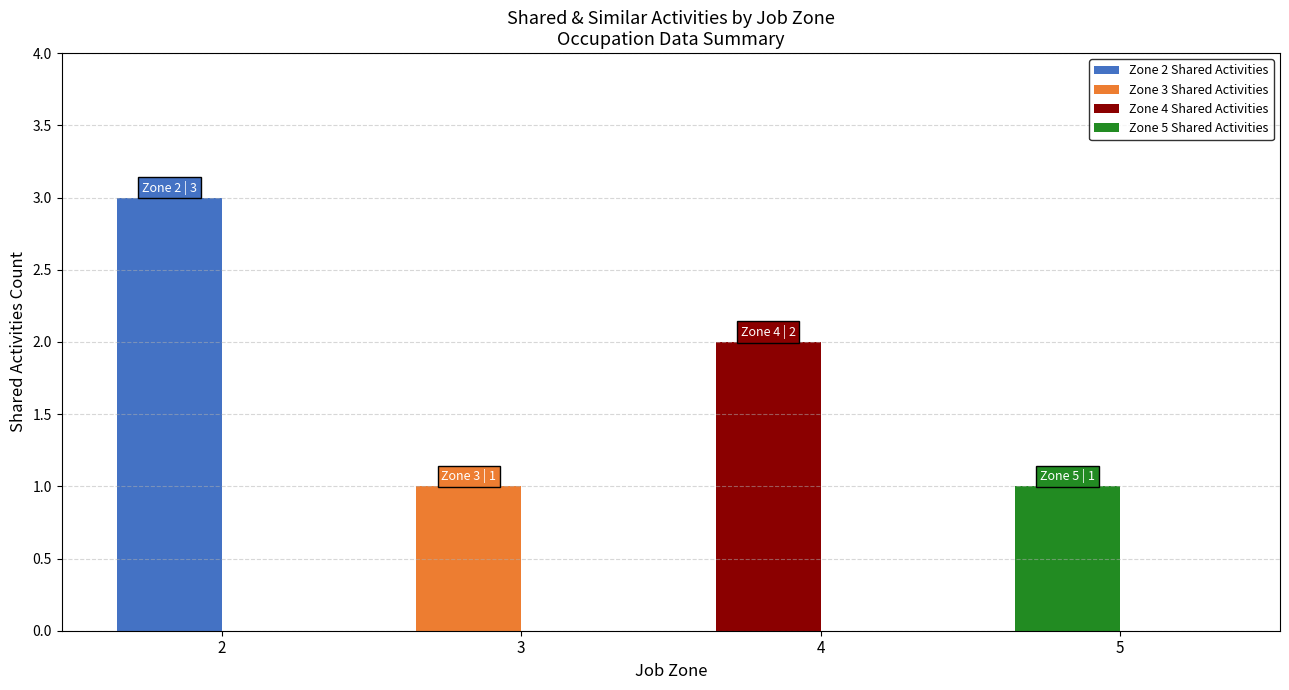

What is the greatest value displayed?

3